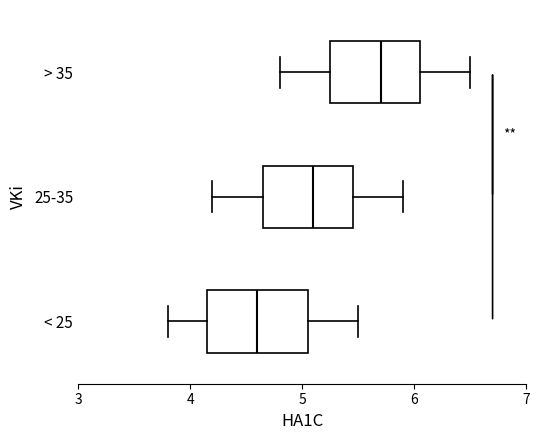

Which box's median line is the furthest to the left?

< 25